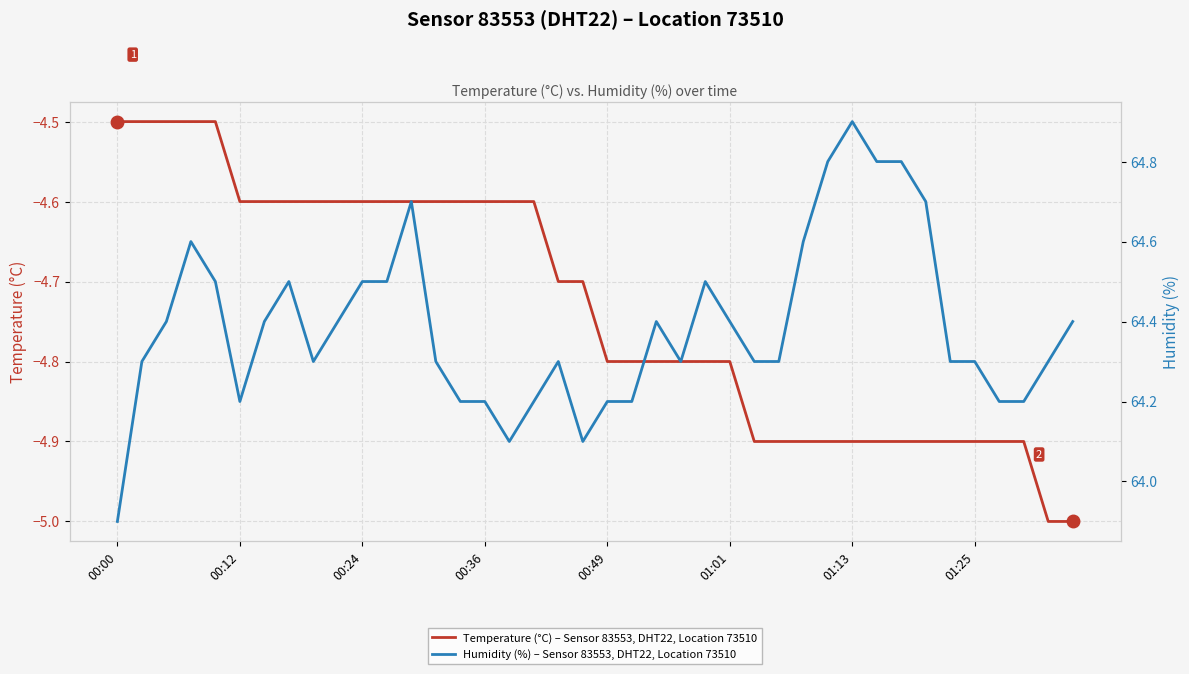

Read the Temperature (°C) – Sensor 83553, DHT22, Location 73510 value at 22.

-4.8